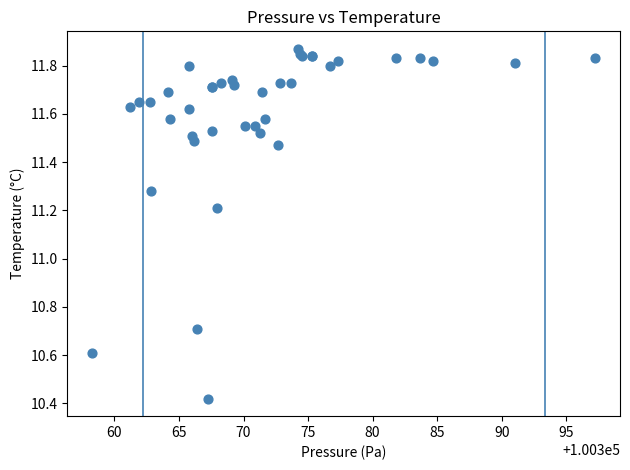

What Y value in the scatter plot is closest to 11?

11.2